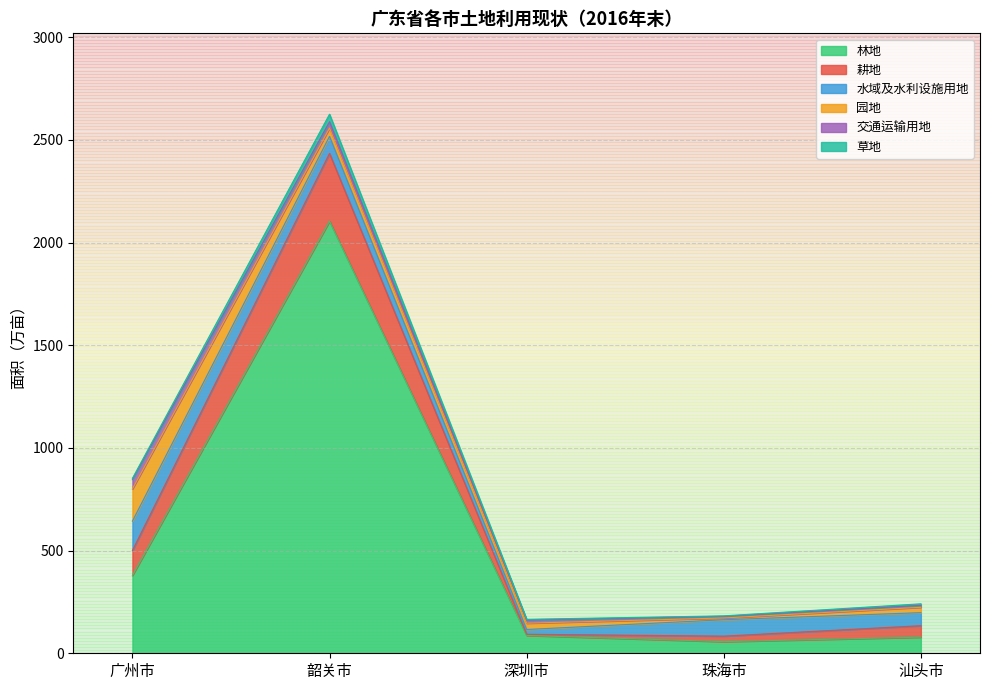

Which series ends up on top after the final intersection of 水域及水利设施用地 and 耕地?

水域及水利设施用地